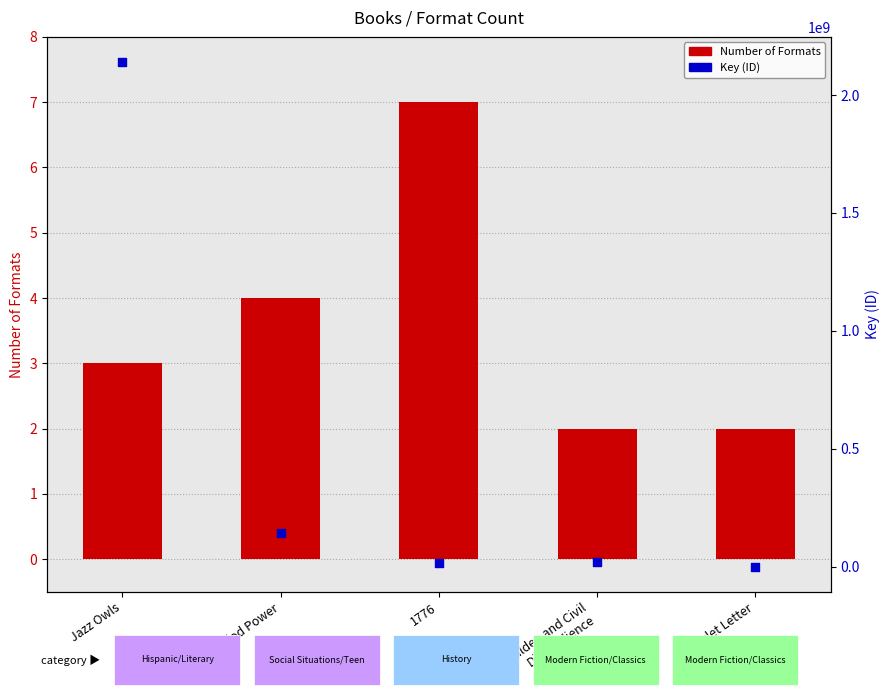

At which category is the sum across all series the highest?

Jazz Owls